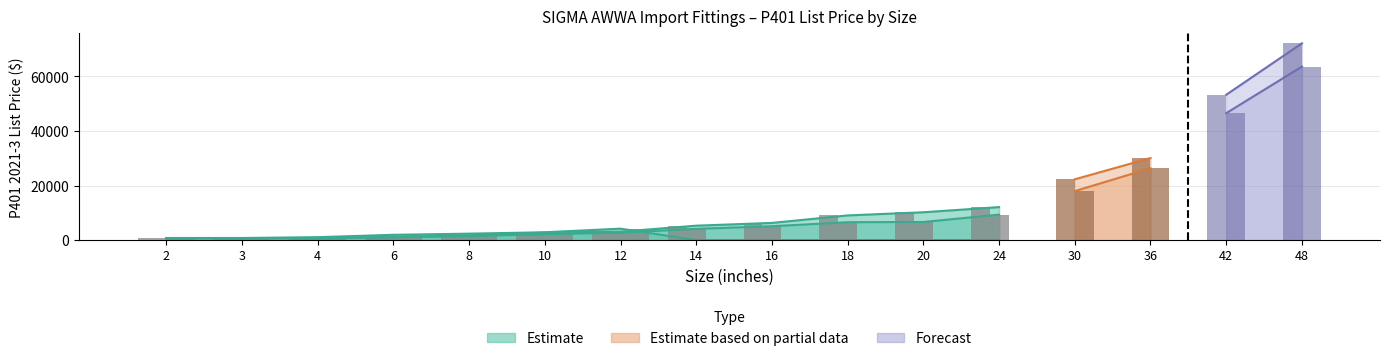

Count the number of data series in this chart.

3